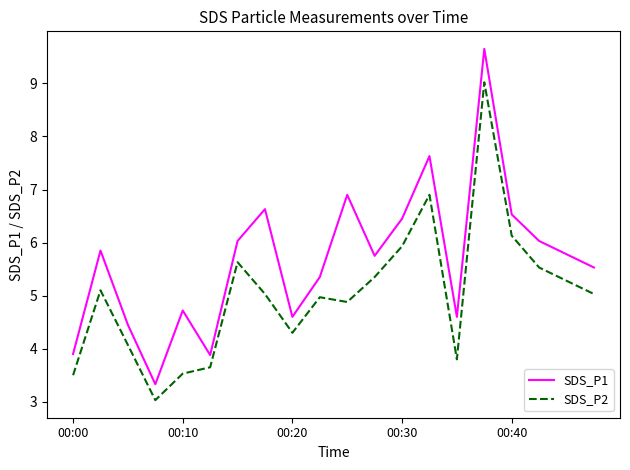

What is the lowest value of the SDS_P1 series?

3.3